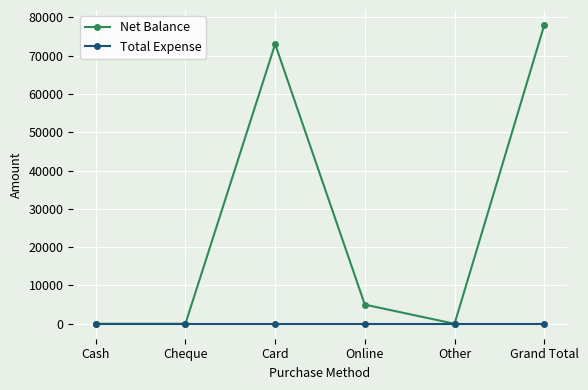

Which series has the widest spread of values?

Net Balance